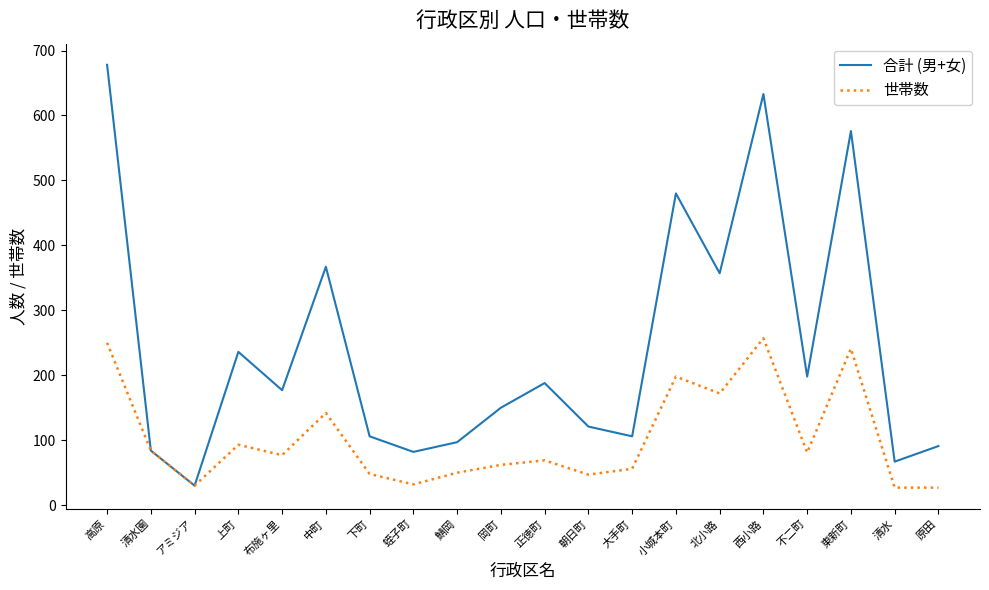

What is the spread (max minus min) of values at 中町?

225